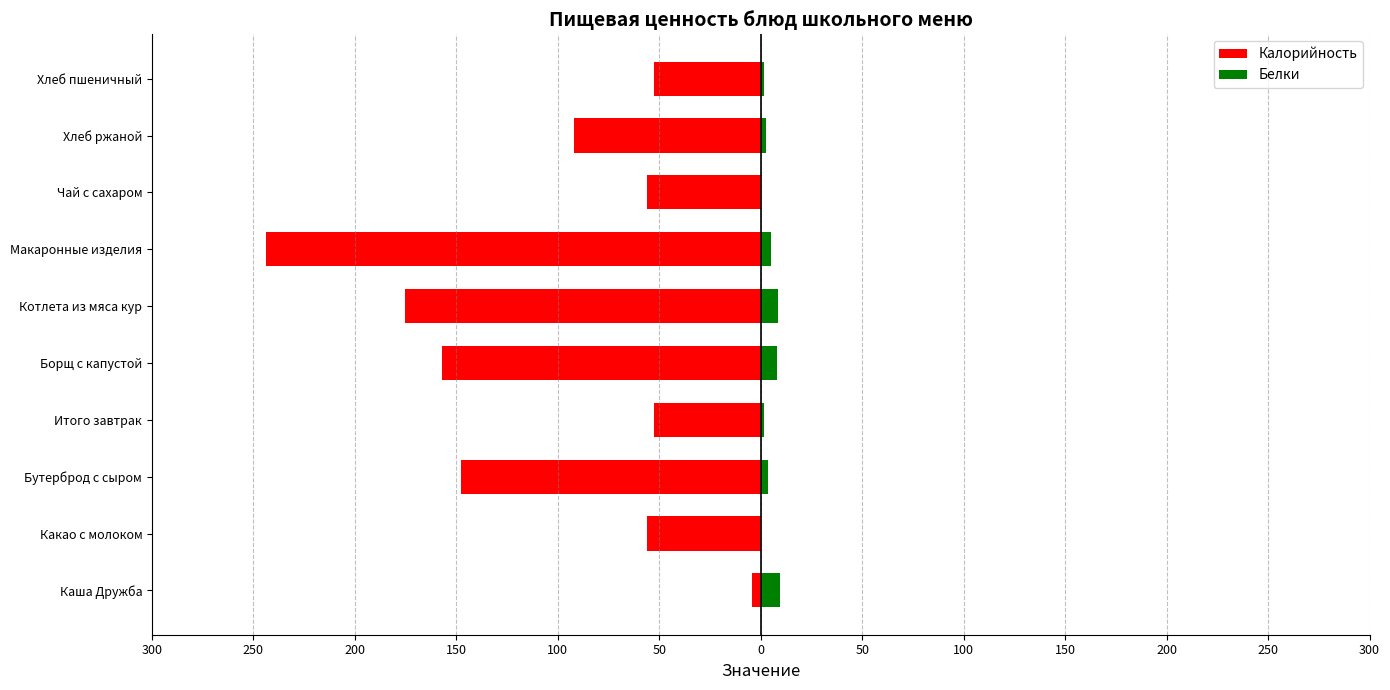

What are all the series names shown in the legend?

Калорийность, Белки